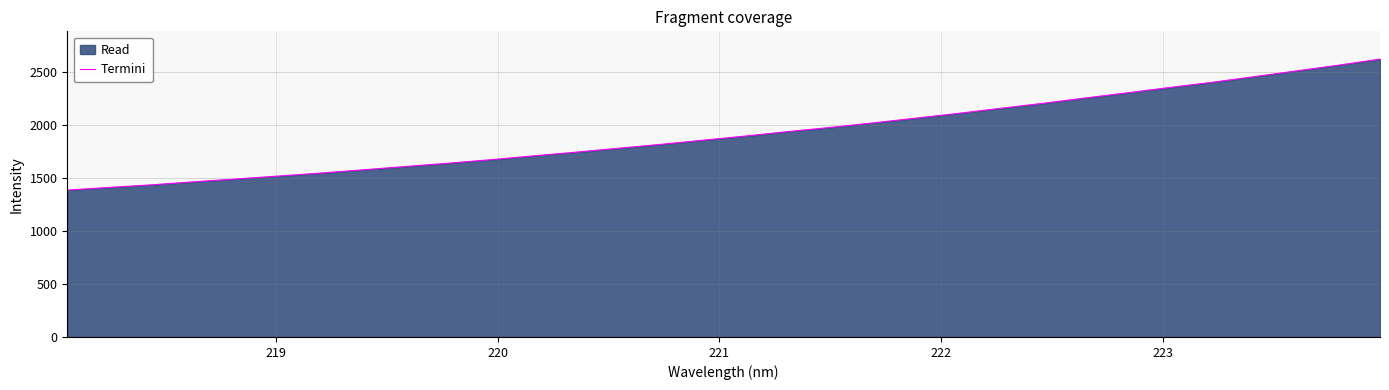

What is the minimum value shown in the chart?

1383.8